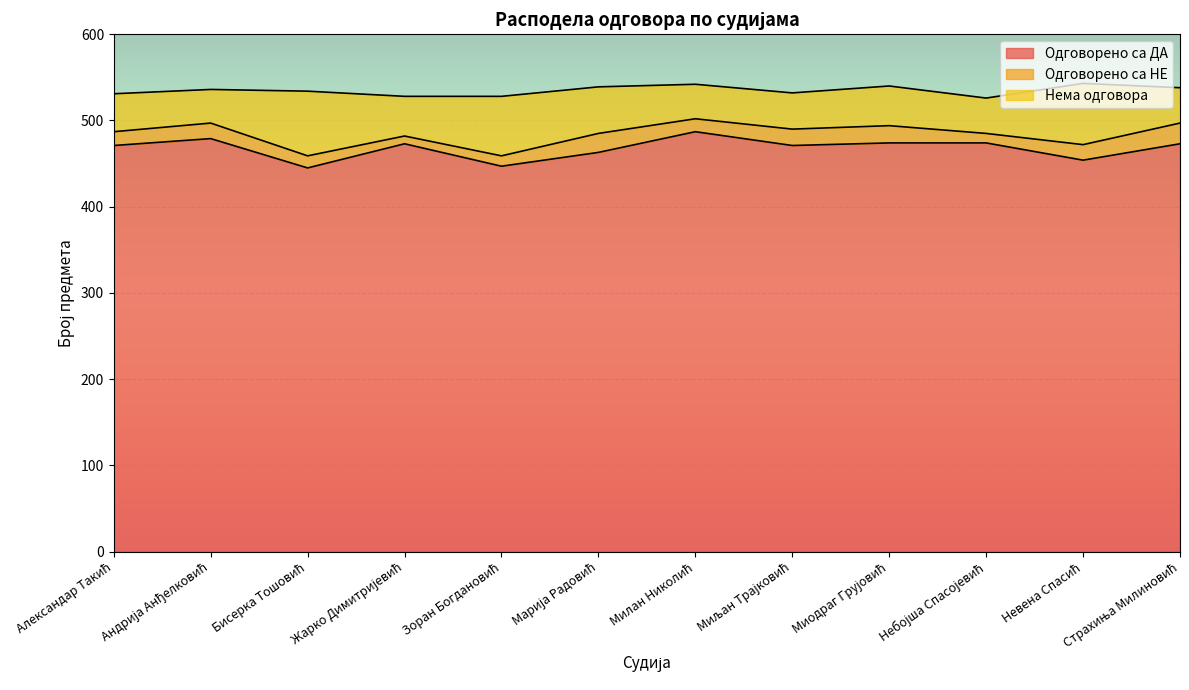

True or false: Одговорено са НЕ and Одговорено са ДА cross at least once.

False